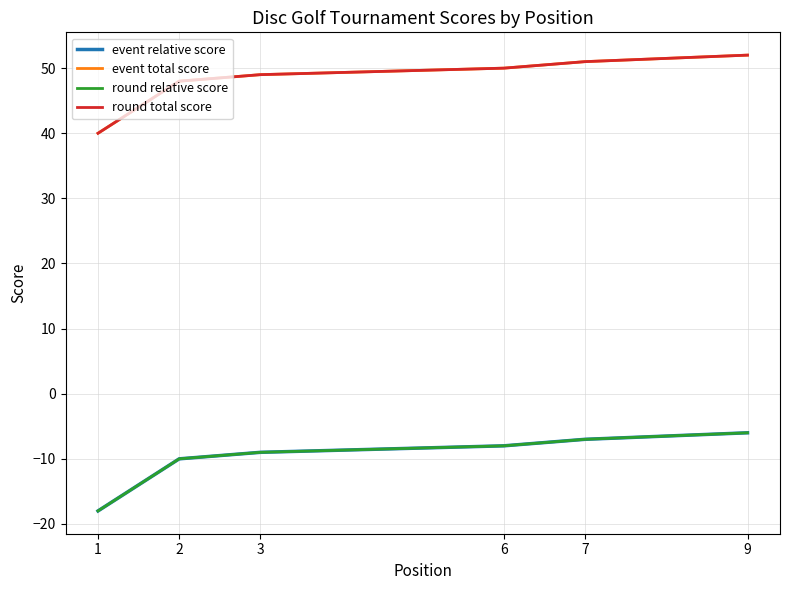

True or false: event total score and event relative score intersect in this chart.

False